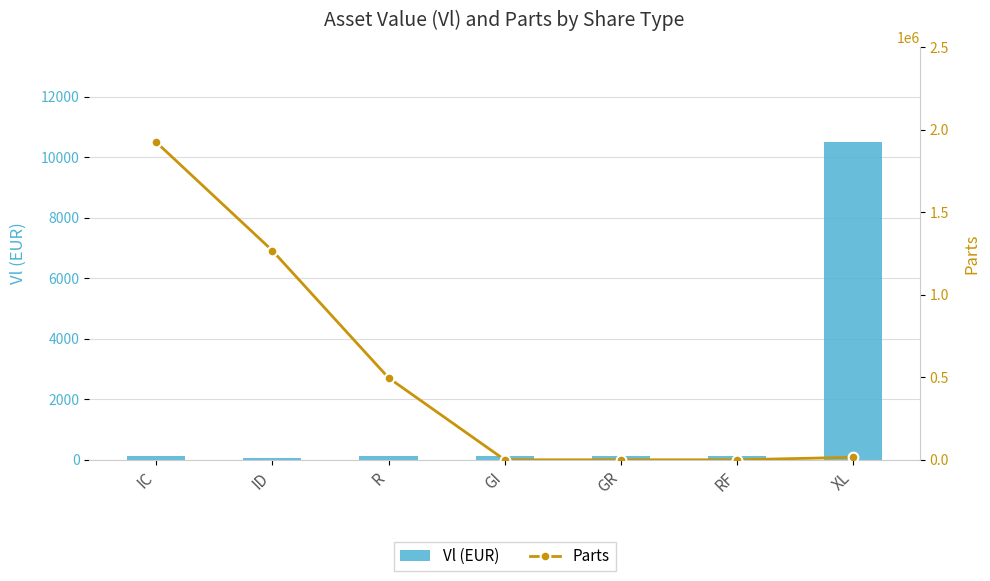

What is the sum of the Parts values at RF and GR?

12.0